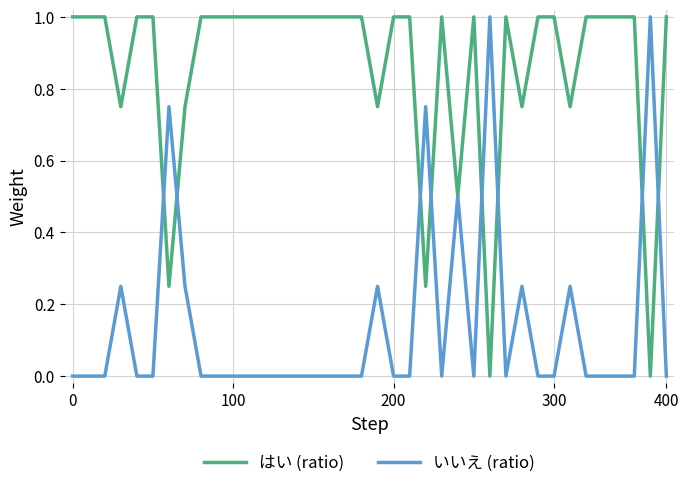

What is the maximum value shown in the chart?

1.0